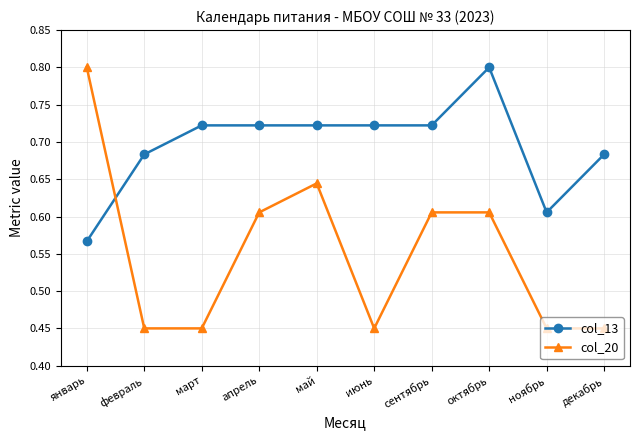

At which category does col_20 reach its first local peak?

май